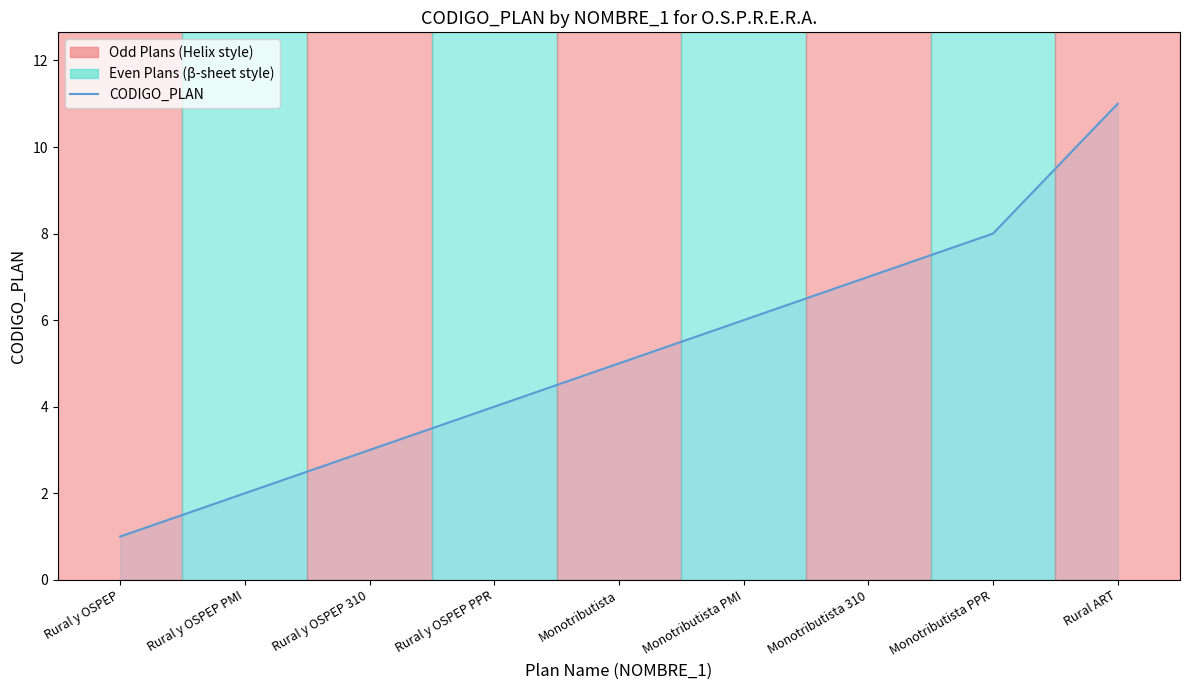

What position from the left is Monotributista PPR?

8